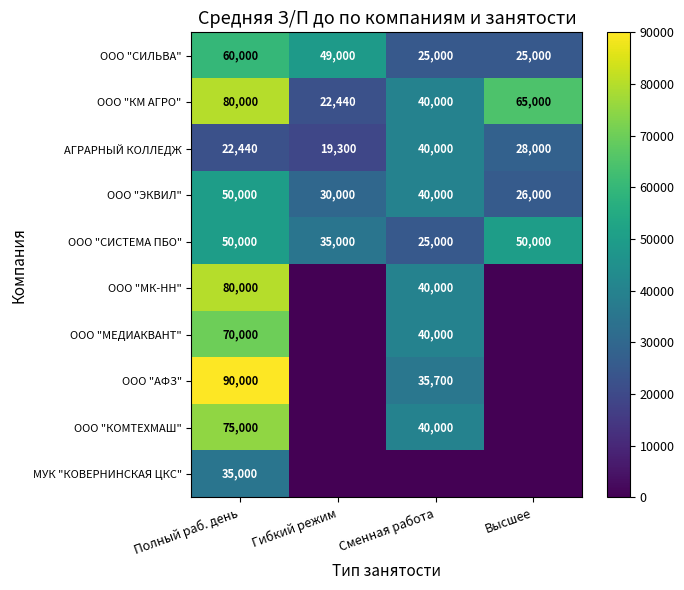

Count the number of data series in this chart.

10